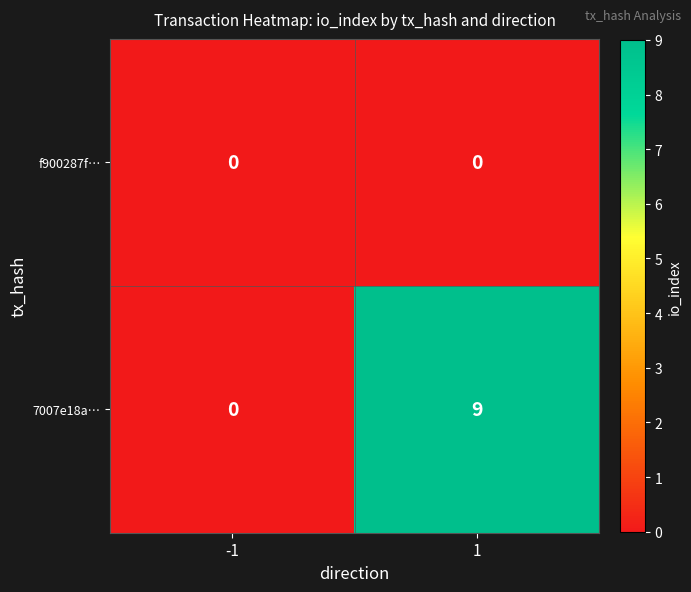

Rank the series by their average value, from lowest to highest.

f900287f…, 7007e18a…